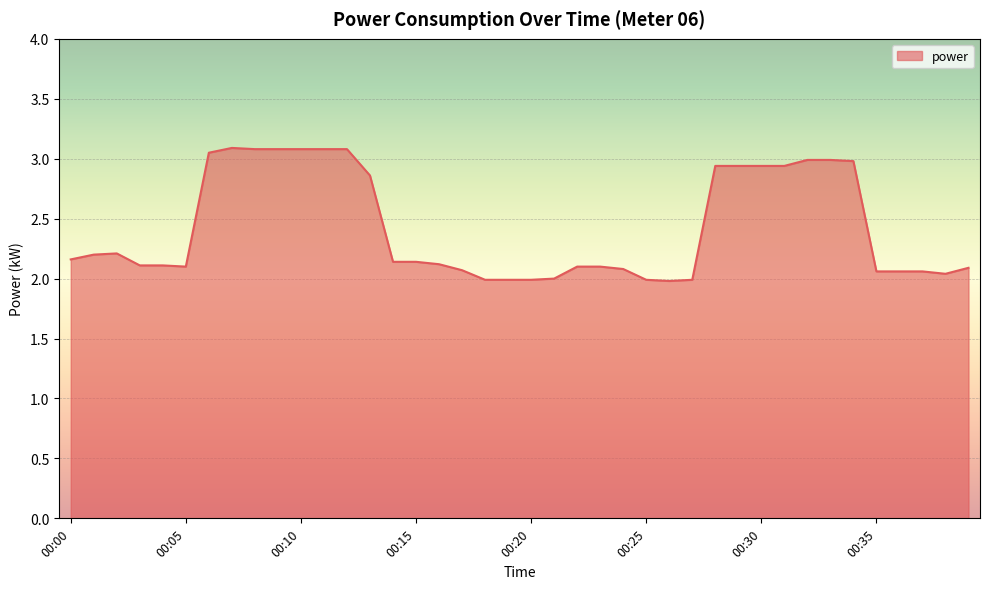

What is the difference between the maximum and minimum values?

1.1